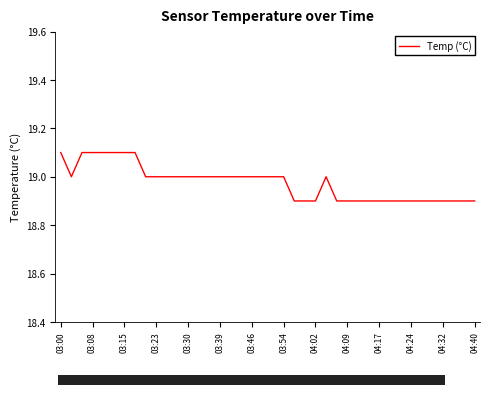

What is the minimum value shown in the chart?

18.9